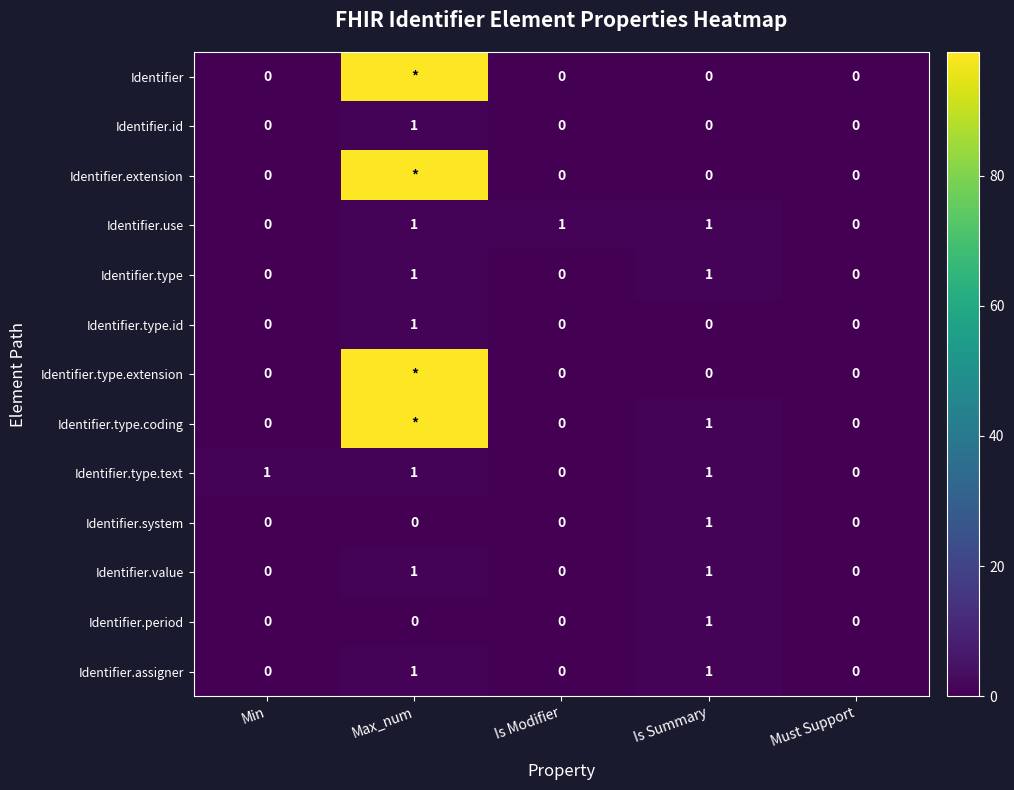

How many Identifier.use values are between 0 and 1?

5